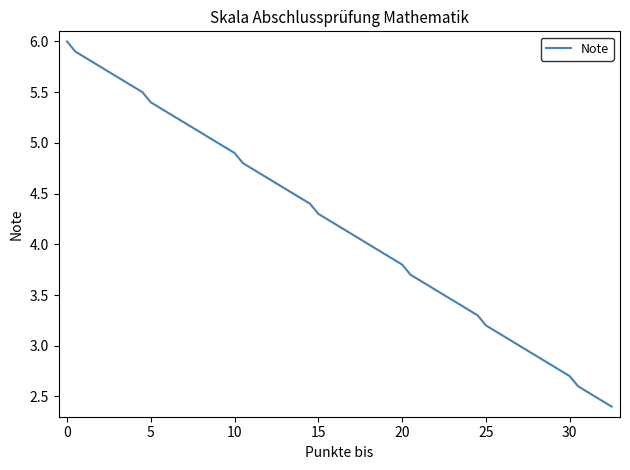

What is the difference between the maximum and minimum values?

3.6